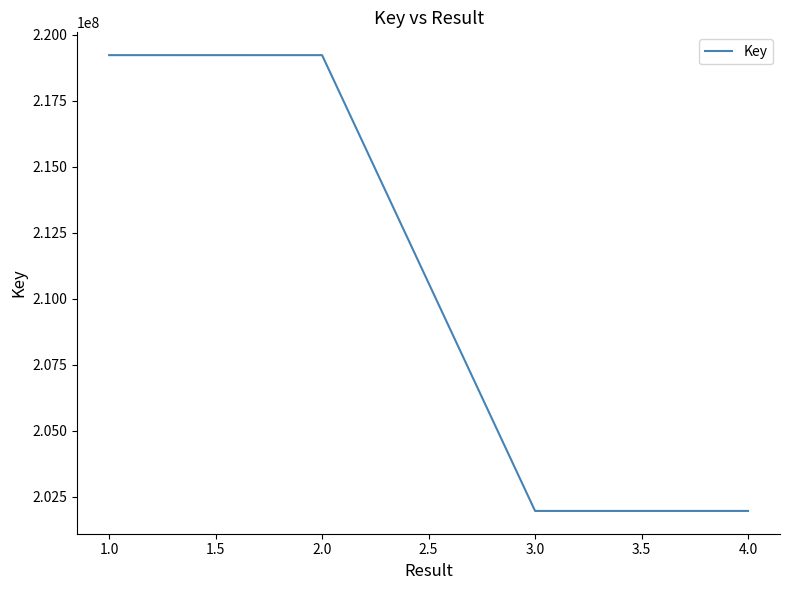

Approximately how many times larger is the value at 1.0 compared to 4.0?

1.1